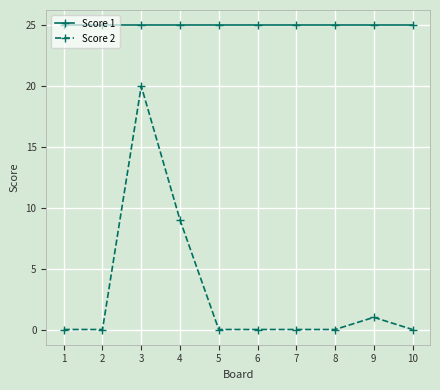

True or false: Score 1 and Score 2 cross at least once.

False